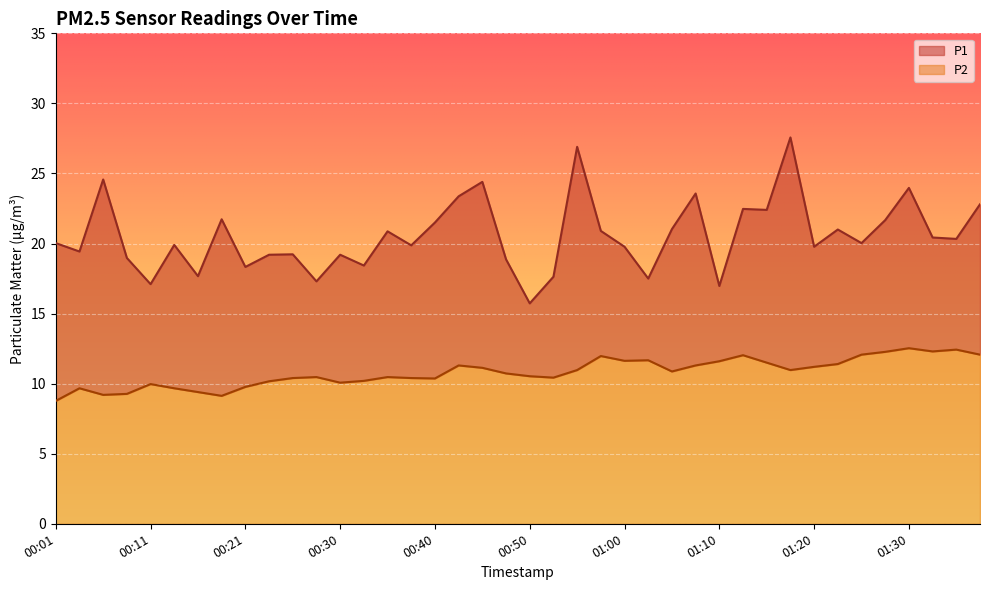

What are all the series names shown in the legend?

P1, P2